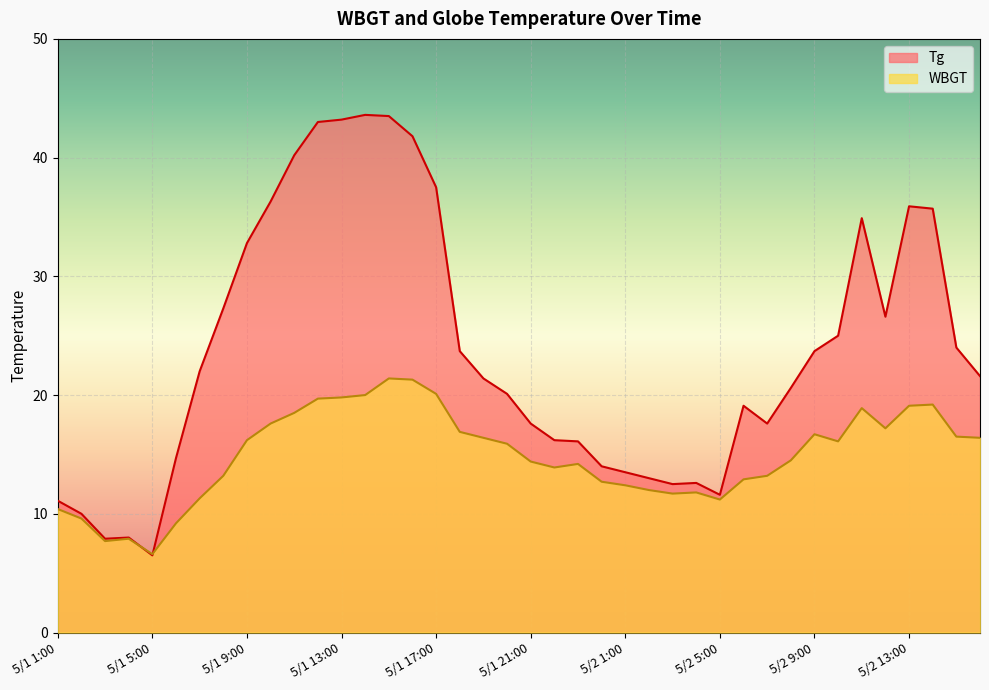

How many times do Tg and WBGT cross each other?

2